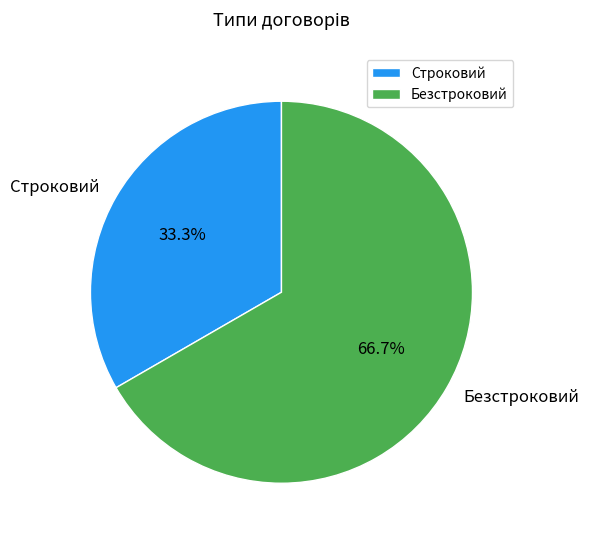

True or false: Строковий accounts for 33% of the total.

True